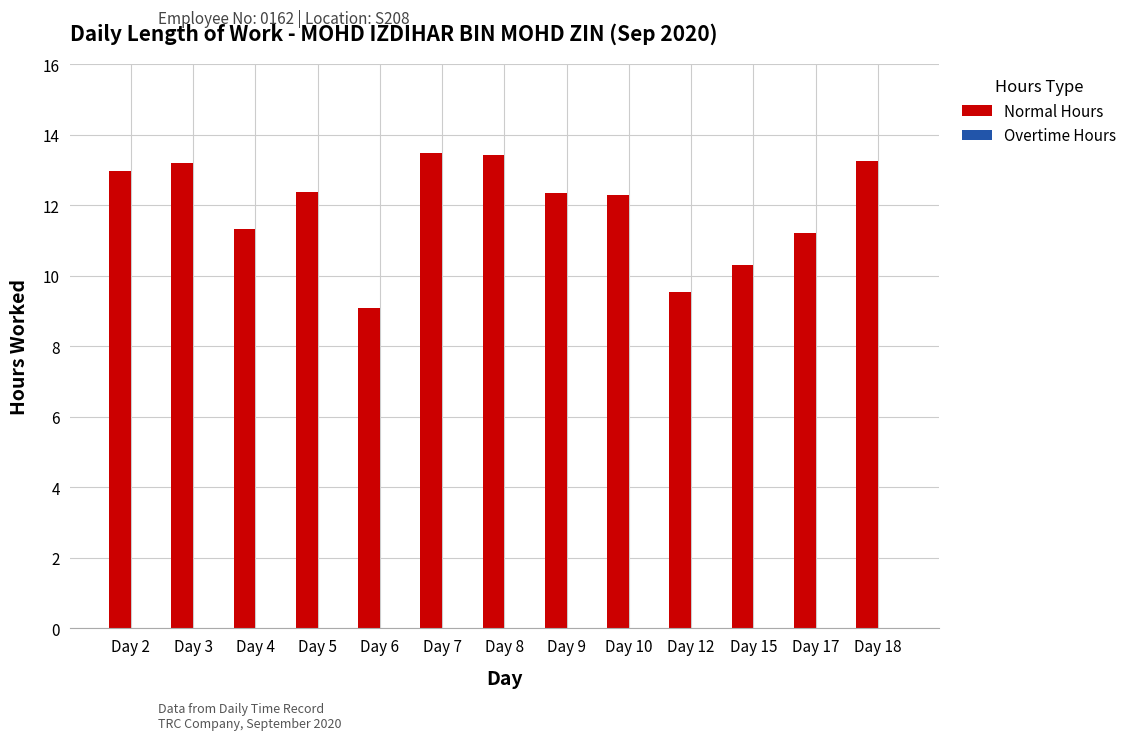

What is the minimum value shown in the chart?

9.1